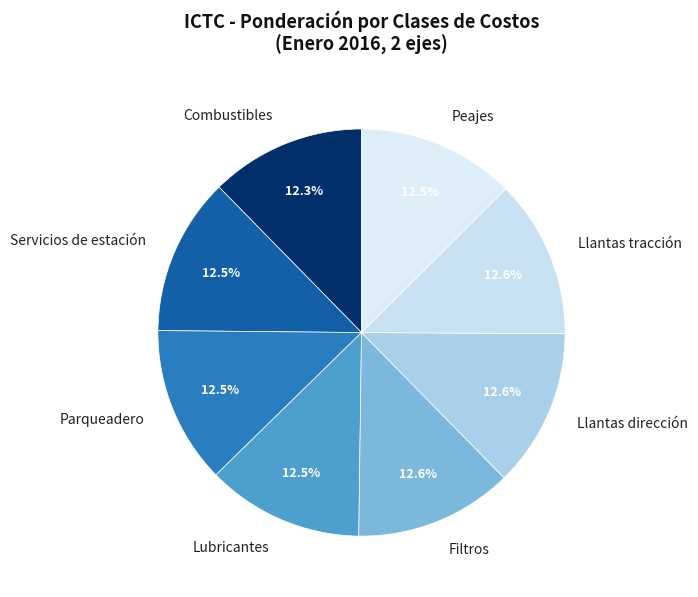

Is Lubricantes the majority of the pie?

No